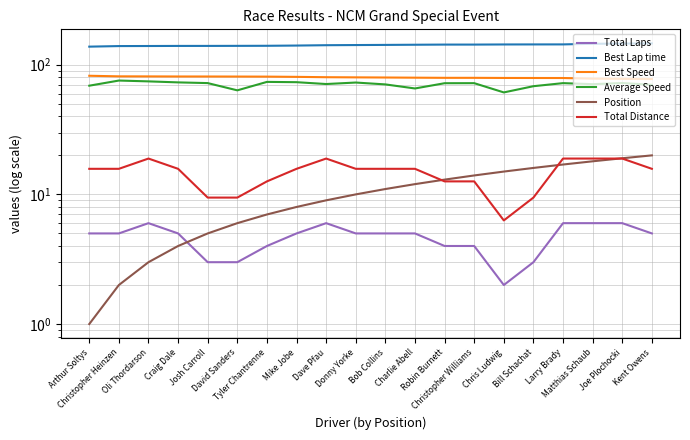

What are all the series names shown in the legend?

Total Laps, Best Lap time, Best Speed, Average Speed, Position, Total Distance